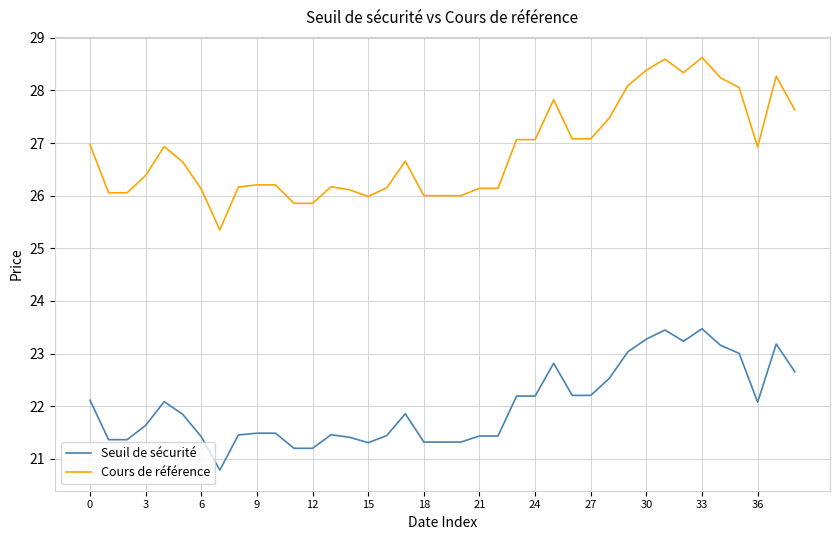

True or false: Cours de référence and Seuil de sécurité intersect in this chart.

False